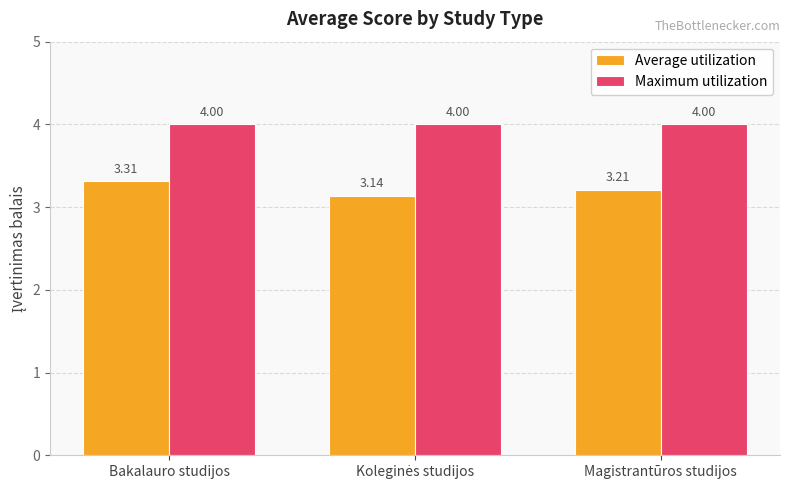

What is the total value across all series at Bakalauro studijos?

7.3